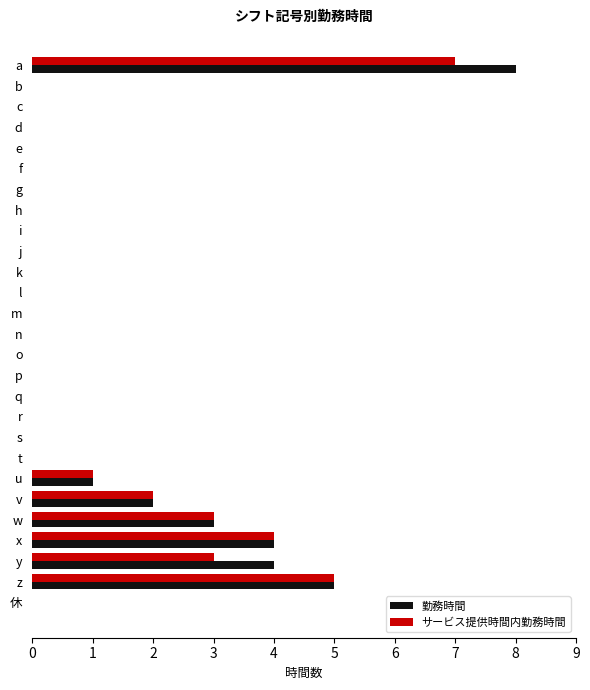

True or false: サービス提供時間内勤務時間 has a value of -3 at l.

False